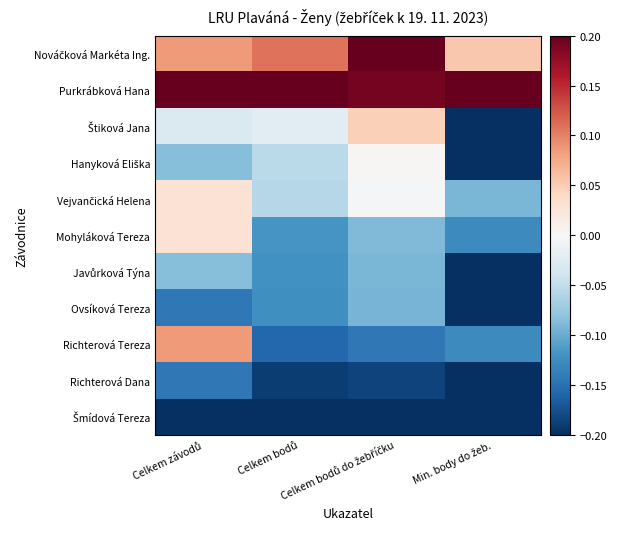

Count the number of categories in the chart.

4